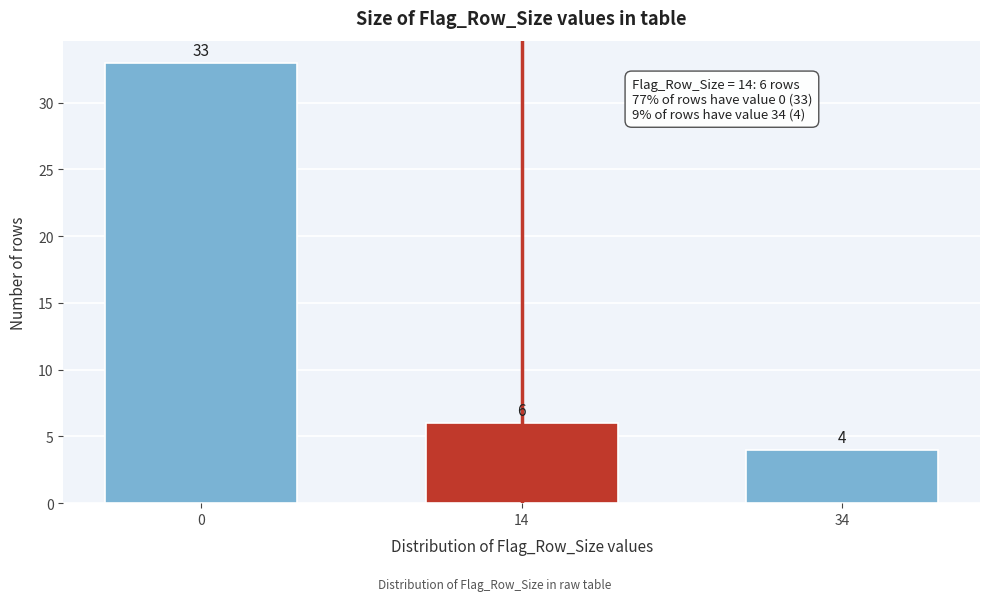

Reading left to right, transcribe all the data shown in this chart.

33	6	4